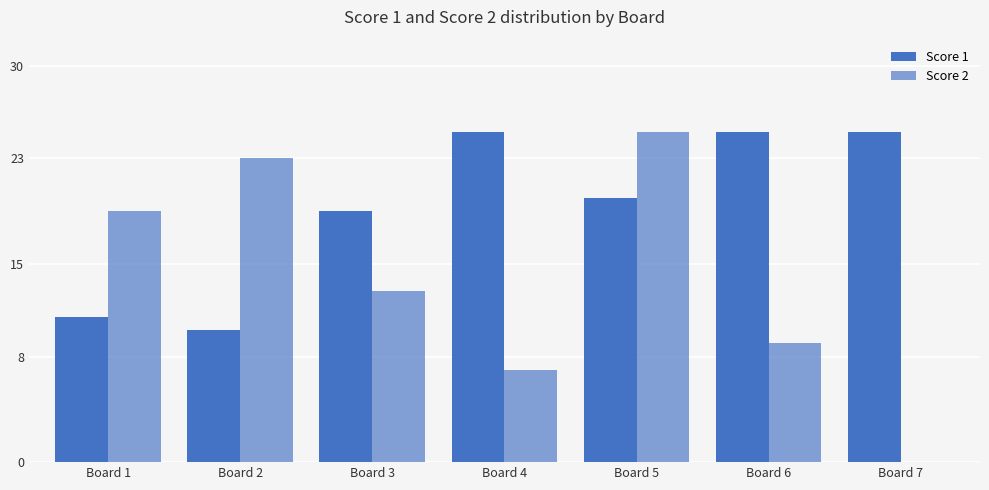

Is it true that Score 1 equals 25 at Board 7?

True